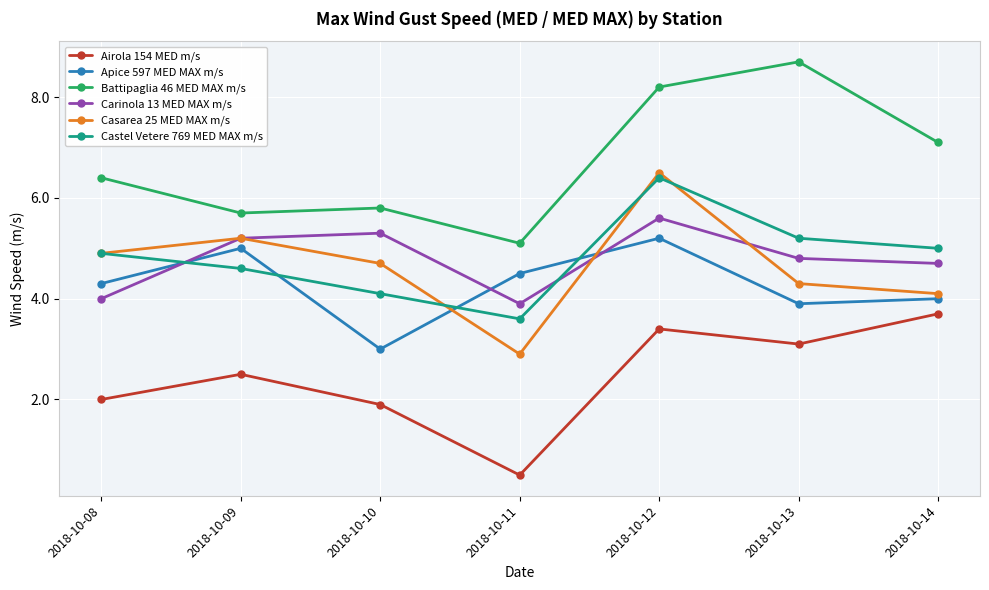

What is the approximate value of Battipaglia 46 MED MAX m/s at 2018-10-13?

8.7